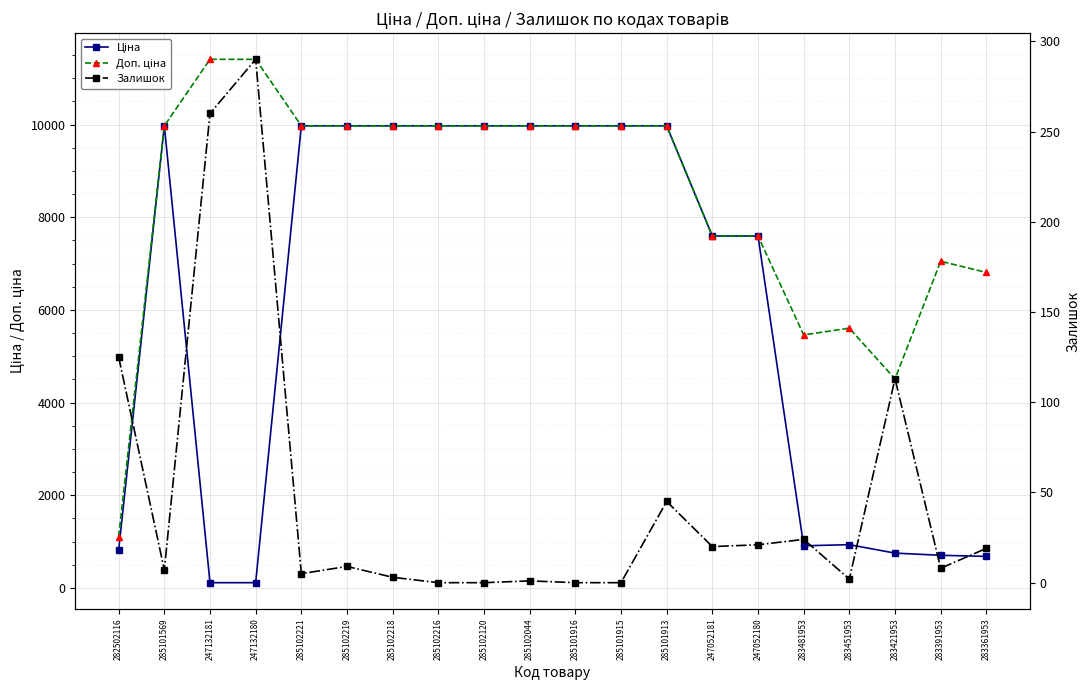

Where does the Доп. ціна series first go above 9974?

285101569